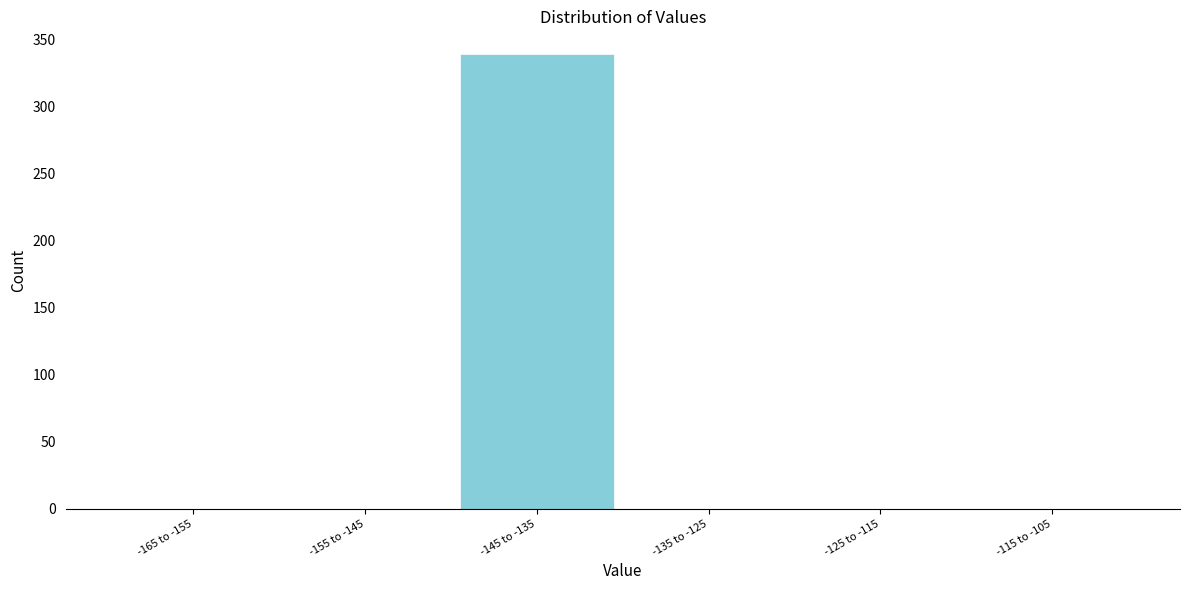

Reading right to left, extract all data points from this chart.

-115 to -105=0	-125 to -115=0	-135 to -125=0	-145 to -135=339	-155 to -145=0	-165 to -155=0